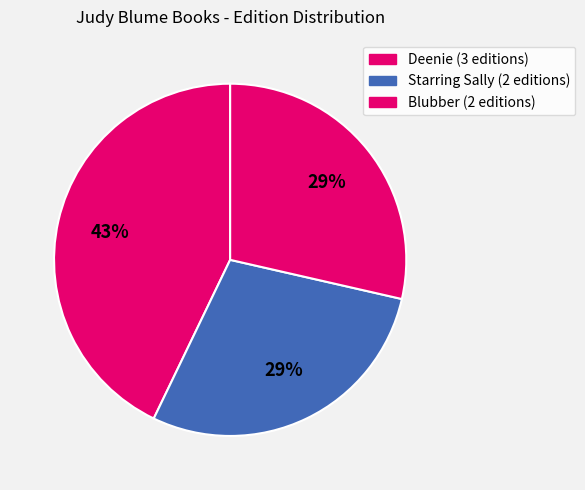

To the nearest percent, what is the average slice percentage?

33%